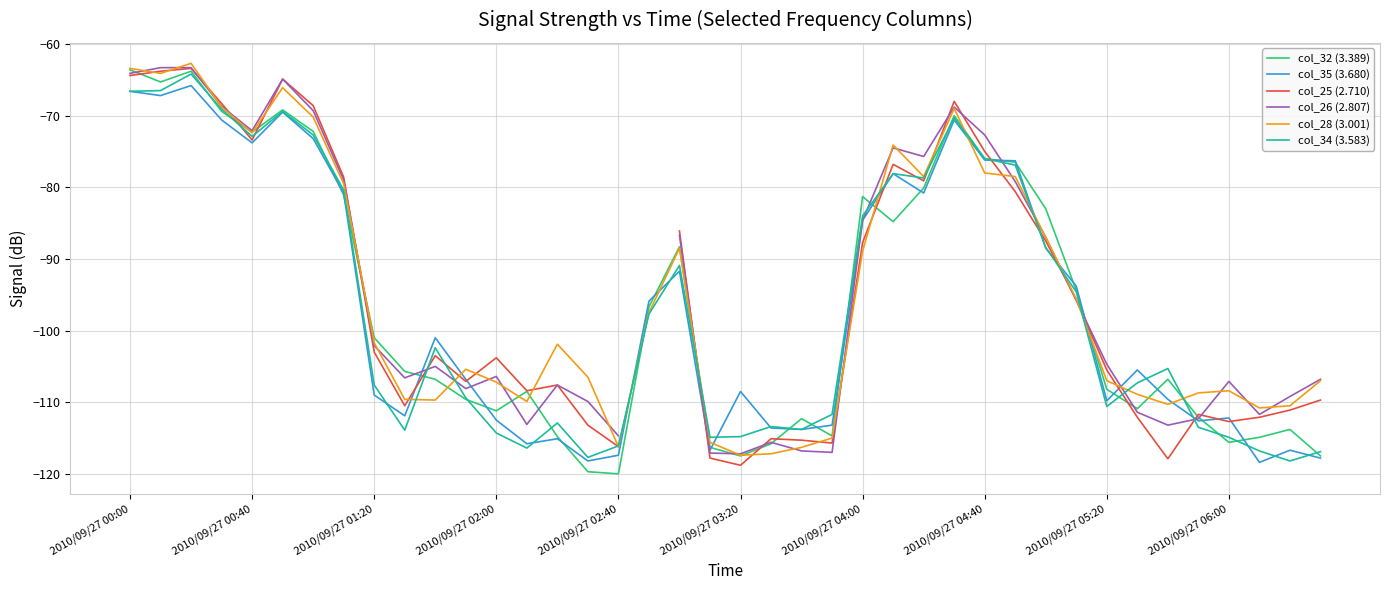

What is the lowest value of the col_32 (3.389) series?

-120.0